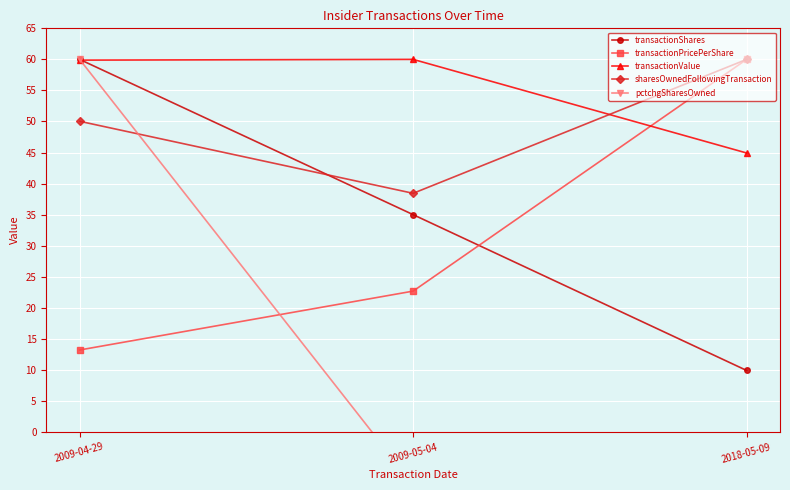

Read the transactionShares value at 2018-05-09.

9.9